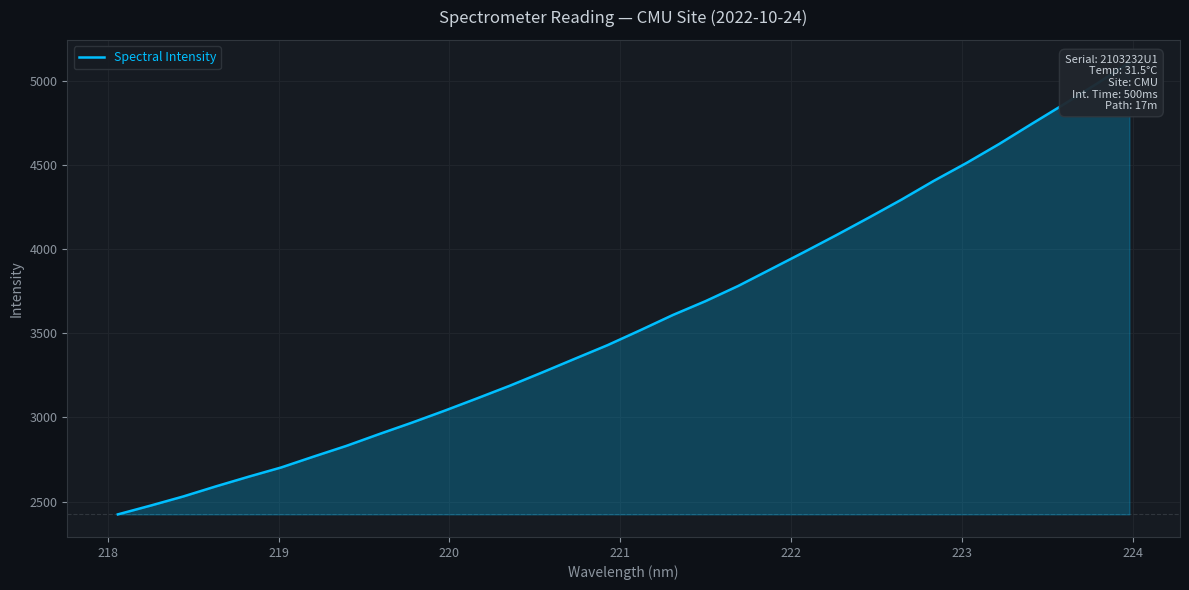

What is the difference between the maximum and minimum values?

2687.9